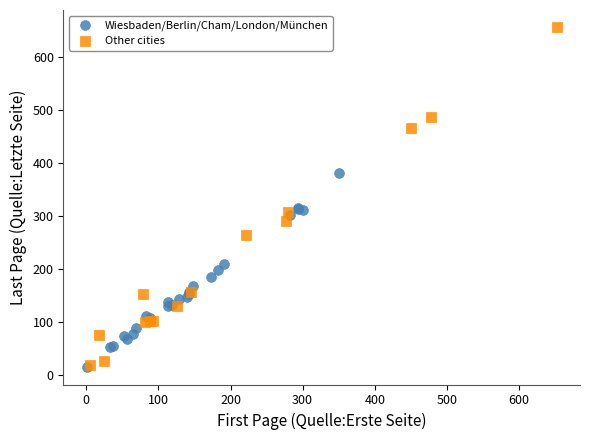

Which series has the largest Y range (max minus min)?

Other cities